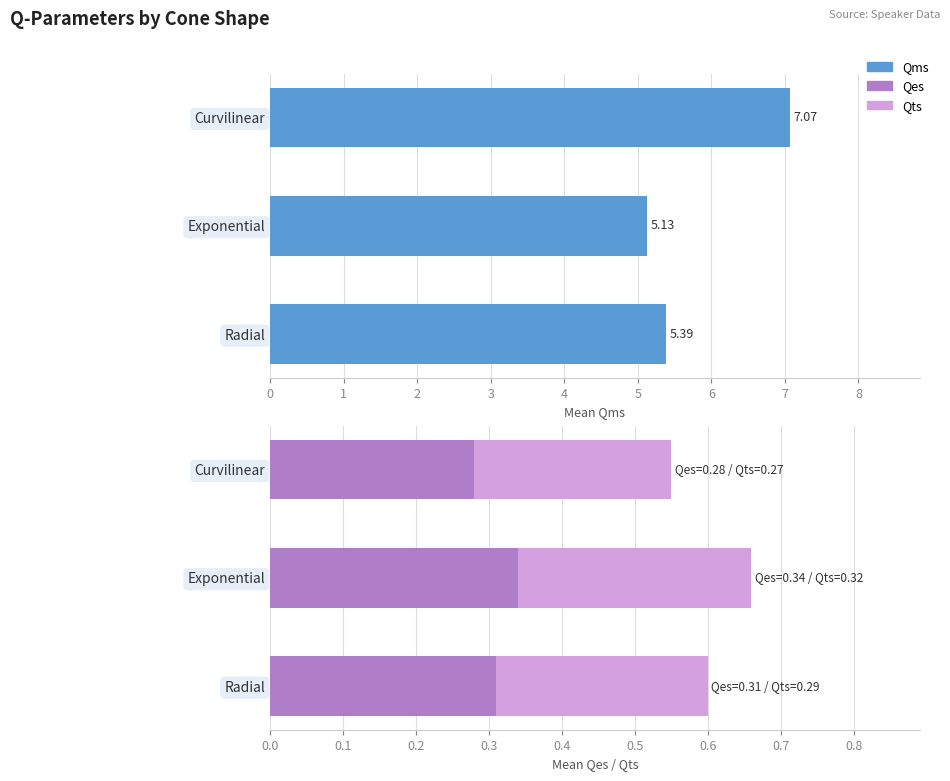

The Qes series shows 0.5 at 1. True or false?

False